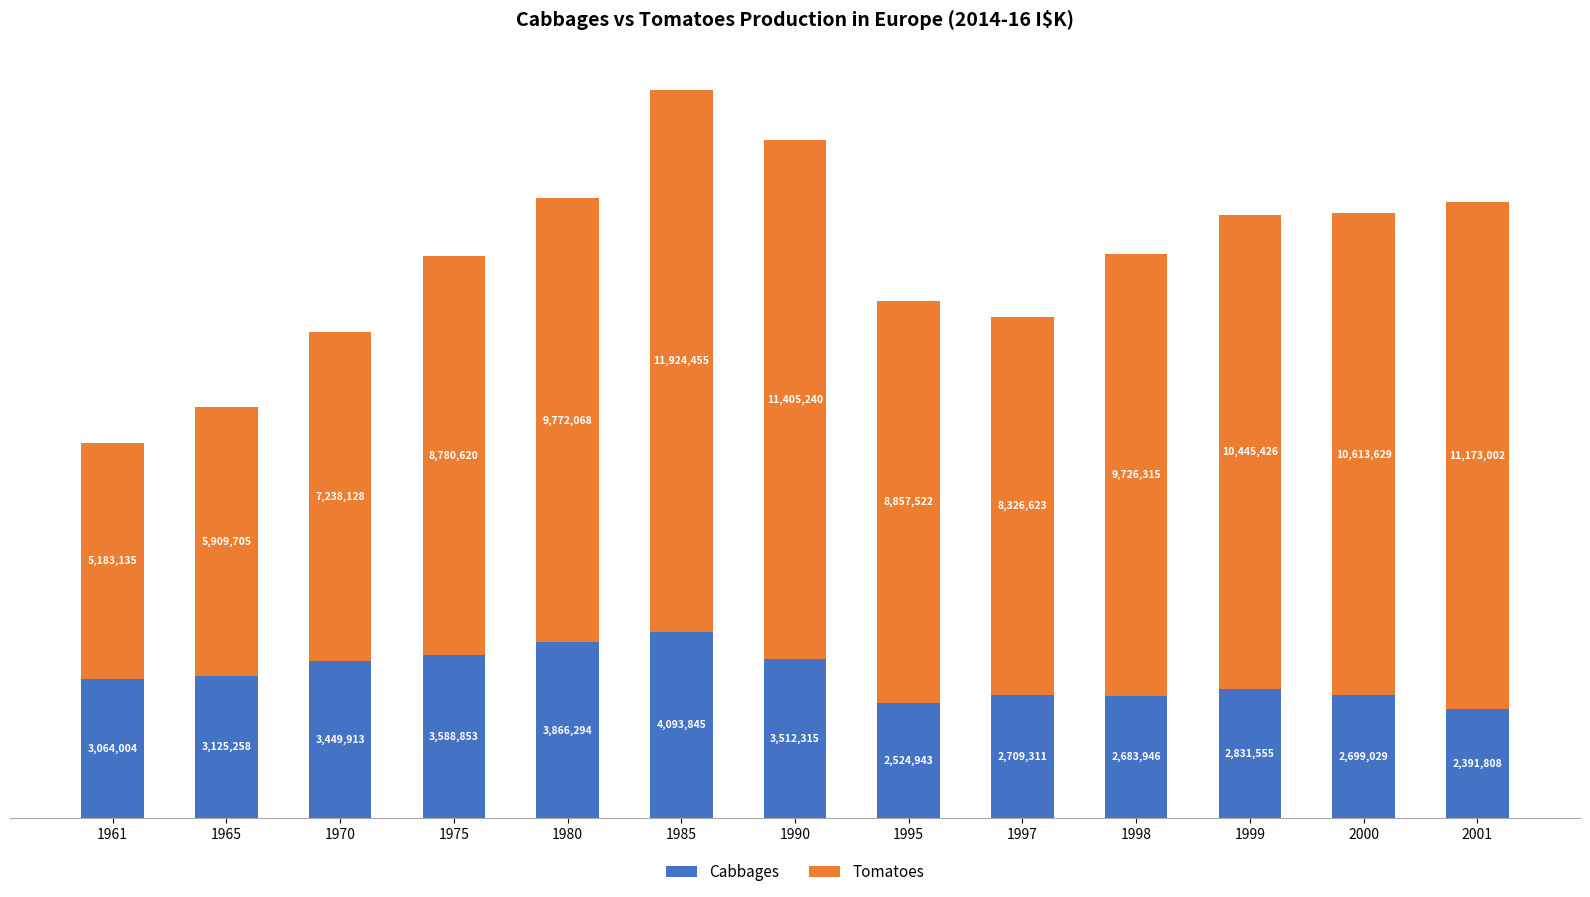

What is the sum of the Cabbages values at 1965 and 1970?

6575171